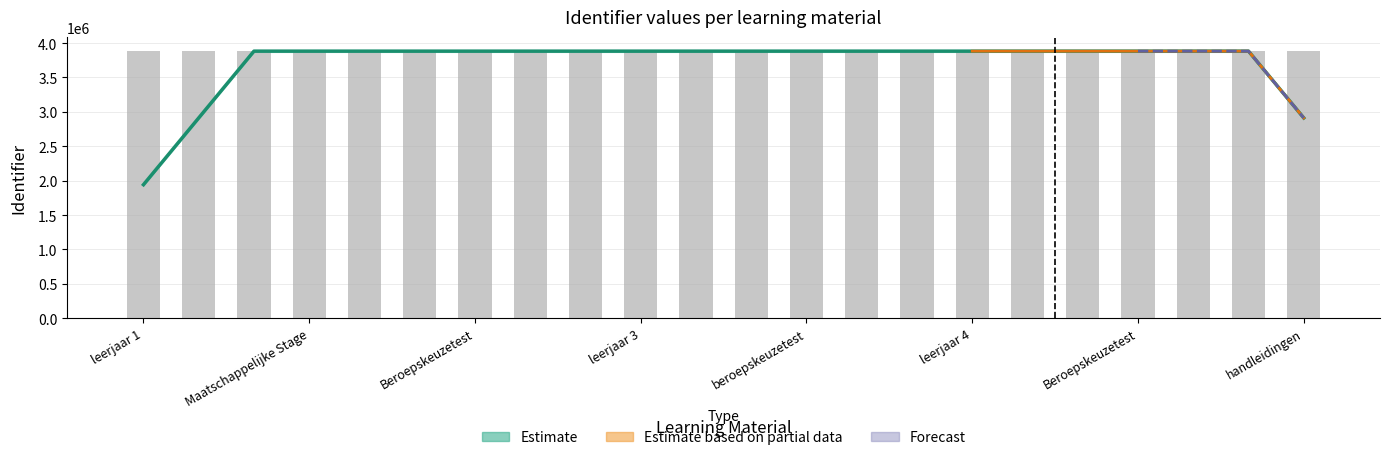

The chart shows a value of 3883022.8 at leerjaar 4. True or false?

True